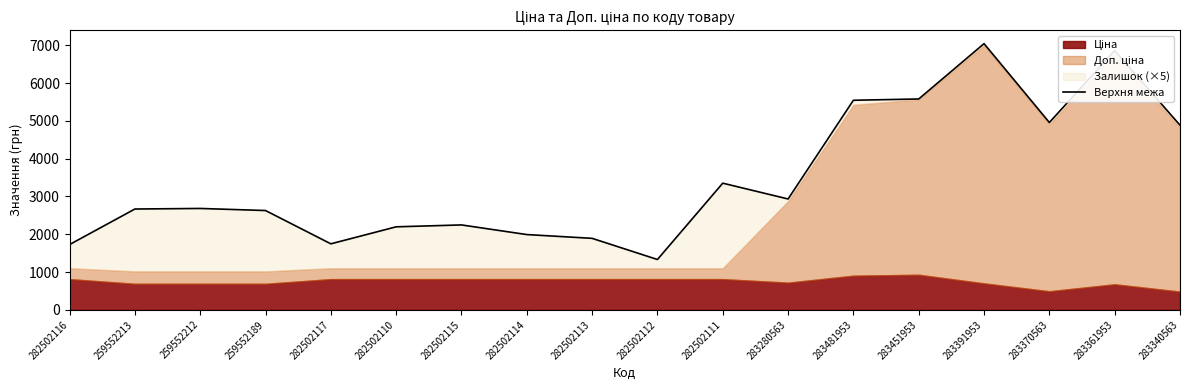

At which category does the data reach its first local peak?

259552212